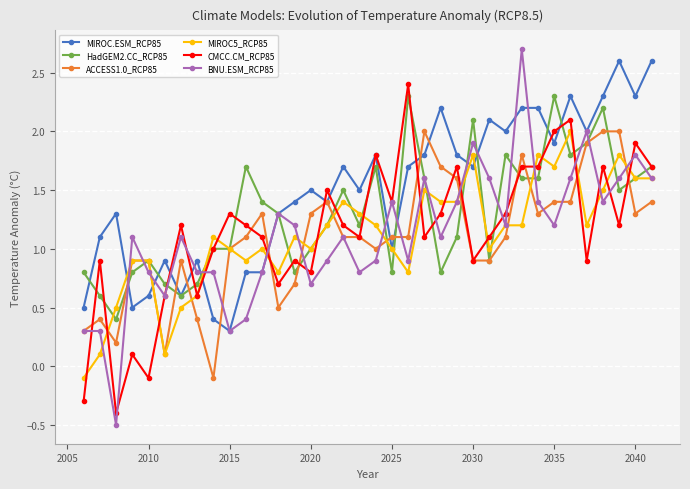

What is the value of the MIROC5_RCP85 point at the 24th from the left?

1.4